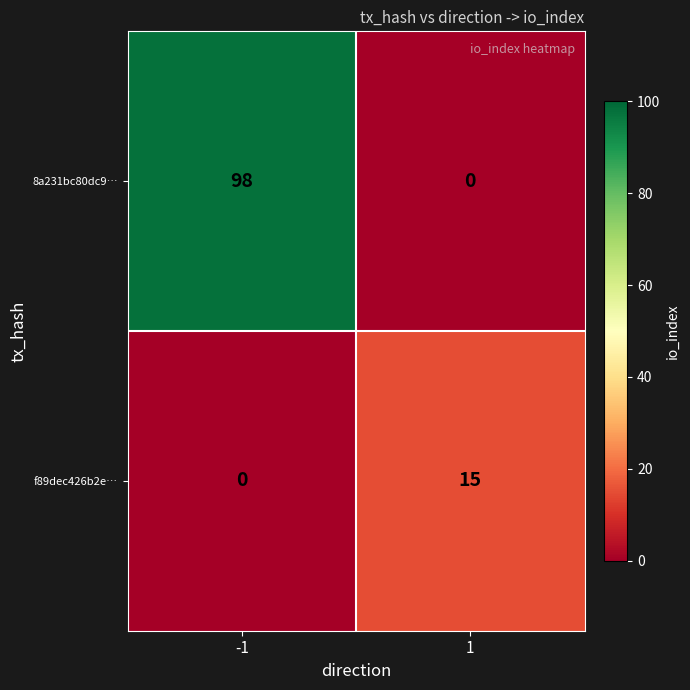

How many data points in 8a231bc80dc9… are less than 98?

1